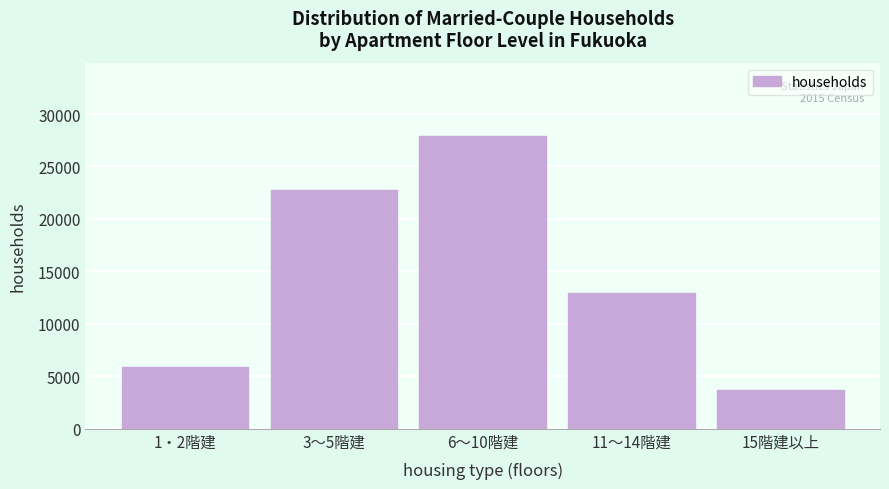

Reading left to right, transcribe all the data shown in this chart.

5851	22759	27916	12980	3694